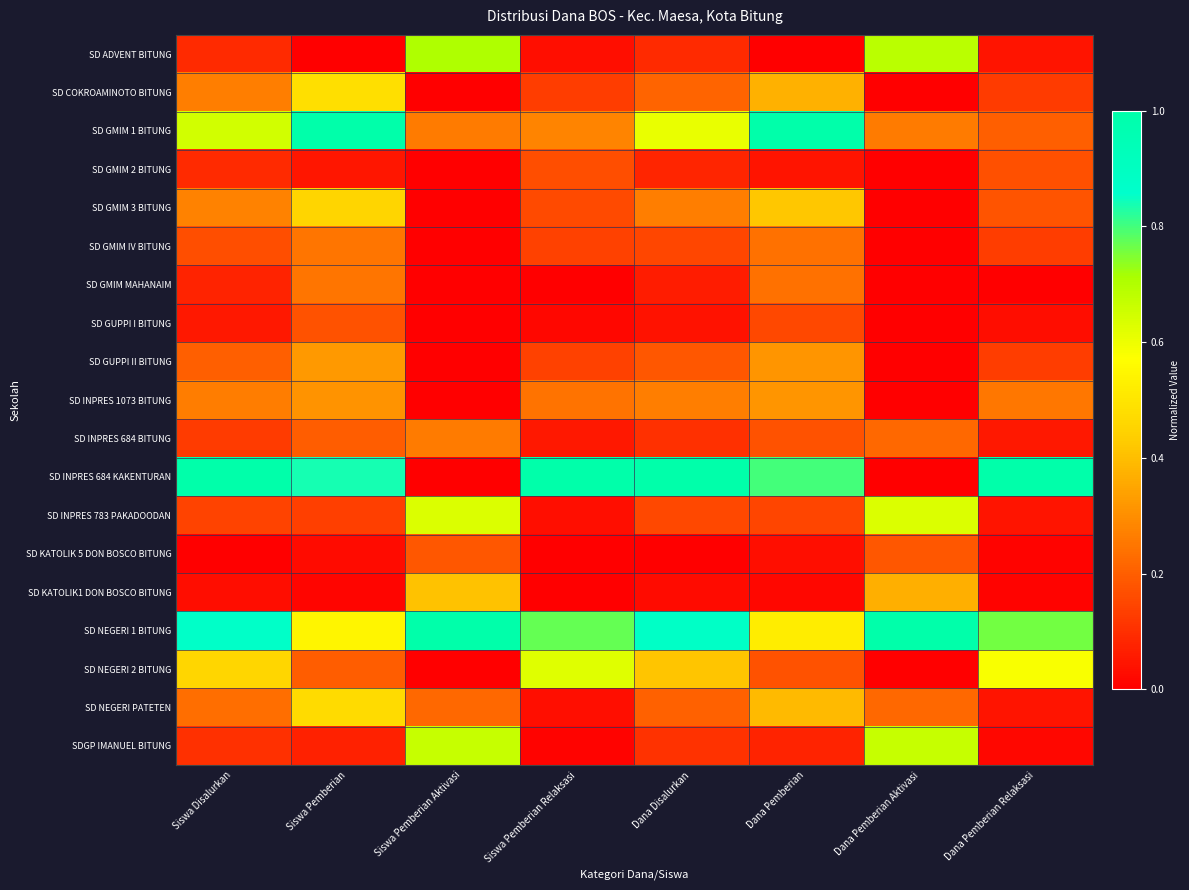

Reading left to right, transcribe all the data shown in this chart.

SD ADVENT BITUNG: Siswa Disalurkan=0.1	Siswa Pemberian=0.0	Siswa Pemberian Aktivasi=0.7	Siswa Pemberian Relaksasi=0.0	Dana Disalurkan=0.1	Dana Pemberian=0.0	Dana Pemberian Aktivasi=0.7	Dana Pemberian Relaksasi=0.0
SD COKROAMINOTO BITUNG: Siswa Disalurkan=0.3	Siswa Pemberian=0.5	Siswa Pemberian Aktivasi=0.0	Siswa Pemberian Relaksasi=0.1	Dana Disalurkan=0.2	Dana Pemberian=0.4	Dana Pemberian Aktivasi=0.0	Dana Pemberian Relaksasi=0.1
SD GMIM 1 BITUNG: Siswa Disalurkan=0.6	Siswa Pemberian=1.0	Siswa Pemberian Aktivasi=0.3	Siswa Pemberian Relaksasi=0.3	Dana Disalurkan=0.6	Dana Pemberian=1.0	Dana Pemberian Aktivasi=0.3	Dana Pemberian Relaksasi=0.2
SD GMIM 2 BITUNG: Siswa Disalurkan=0.1	Siswa Pemberian=0.0	Siswa Pemberian Aktivasi=0.0	Siswa Pemberian Relaksasi=0.2	Dana Disalurkan=0.1	Dana Pemberian=0.0	Dana Pemberian Aktivasi=0.0	Dana Pemberian Relaksasi=0.2
SD GMIM 3 BITUNG: Siswa Disalurkan=0.3	Siswa Pemberian=0.5	Siswa Pemberian Aktivasi=0.0	Siswa Pemberian Relaksasi=0.2	Dana Disalurkan=0.3	Dana Pemberian=0.4	Dana Pemberian Aktivasi=0.0	Dana Pemberian Relaksasi=0.2
SD GMIM IV BITUNG: Siswa Disalurkan=0.2	Siswa Pemberian=0.2	Siswa Pemberian Aktivasi=0.0	Siswa Pemberian Relaksasi=0.1	Dana Disalurkan=0.1	Dana Pemberian=0.2	Dana Pemberian Aktivasi=0.0	Dana Pemberian Relaksasi=0.1
SD GMIM MAHANAIM: Siswa Disalurkan=0.1	Siswa Pemberian=0.2	Siswa Pemberian Aktivasi=0.0	Siswa Pemberian Relaksasi=0.0	Dana Disalurkan=0.1	Dana Pemberian=0.2	Dana Pemberian Aktivasi=0.0	Dana Pemberian Relaksasi=0.0
SD GUPPI I BITUNG: Siswa Disalurkan=0.1	Siswa Pemberian=0.2	Siswa Pemberian Aktivasi=0.0	Siswa Pemberian Relaksasi=0.0	Dana Disalurkan=0.0	Dana Pemberian=0.2	Dana Pemberian Aktivasi=0.0	Dana Pemberian Relaksasi=0.0
SD GUPPI II BITUNG: Siswa Disalurkan=0.2	Siswa Pemberian=0.3	Siswa Pemberian Aktivasi=0.0	Siswa Pemberian Relaksasi=0.1	Dana Disalurkan=0.2	Dana Pemberian=0.3	Dana Pemberian Aktivasi=0.0	Dana Pemberian Relaksasi=0.1
SD INPRES 1073 BITUNG: Siswa Disalurkan=0.3	Siswa Pemberian=0.3	Siswa Pemberian Aktivasi=0.0	Siswa Pemberian Relaksasi=0.2	Dana Disalurkan=0.3	Dana Pemberian=0.3	Dana Pemberian Aktivasi=0.0	Dana Pemberian Relaksasi=0.3
SD INPRES 684 BITUNG: Siswa Disalurkan=0.1	Siswa Pemberian=0.2	Siswa Pemberian Aktivasi=0.3	Siswa Pemberian Relaksasi=0.1	Dana Disalurkan=0.1	Dana Pemberian=0.2	Dana Pemberian Aktivasi=0.2	Dana Pemberian Relaksasi=0.1
SD INPRES 684 KAKENTURAN: Siswa Disalurkan=1.0	Siswa Pemberian=0.8	Siswa Pemberian Aktivasi=0.0	Siswa Pemberian Relaksasi=1.0	Dana Disalurkan=1.0	Dana Pemberian=0.8	Dana Pemberian Aktivasi=0.0	Dana Pemberian Relaksasi=1.0
SD INPRES 783 PAKADOODAN: Siswa Disalurkan=0.1	Siswa Pemberian=0.1	Siswa Pemberian Aktivasi=0.6	Siswa Pemberian Relaksasi=0.0	Dana Disalurkan=0.2	Dana Pemberian=0.1	Dana Pemberian Aktivasi=0.6	Dana Pemberian Relaksasi=0.0
SD KATOLIK 5 DON BOSCO BITUNG: Siswa Disalurkan=0.0	Siswa Pemberian=0.0	Siswa Pemberian Aktivasi=0.2	Siswa Pemberian Relaksasi=0.0	Dana Disalurkan=0.0	Dana Pemberian=0.0	Dana Pemberian Aktivasi=0.2	Dana Pemberian Relaksasi=0.0
SD KATOLIK1 DON BOSCO BITUNG: Siswa Disalurkan=0.0	Siswa Pemberian=0.0	Siswa Pemberian Aktivasi=0.4	Siswa Pemberian Relaksasi=0.0	Dana Disalurkan=0.0	Dana Pemberian=0.0	Dana Pemberian Aktivasi=0.4	Dana Pemberian Relaksasi=0.0
SD NEGERI 1 BITUNG: Siswa Disalurkan=0.9	Siswa Pemberian=0.5	Siswa Pemberian Aktivasi=1.0	Siswa Pemberian Relaksasi=0.8	Dana Disalurkan=0.9	Dana Pemberian=0.5	Dana Pemberian Aktivasi=1.0	Dana Pemberian Relaksasi=0.8
SD NEGERI 2 BITUNG: Siswa Disalurkan=0.5	Siswa Pemberian=0.2	Siswa Pemberian Aktivasi=0.0	Siswa Pemberian Relaksasi=0.6	Dana Disalurkan=0.4	Dana Pemberian=0.2	Dana Pemberian Aktivasi=0.0	Dana Pemberian Relaksasi=0.6
SD NEGERI PATETEN: Siswa Disalurkan=0.2	Siswa Pemberian=0.5	Siswa Pemberian Aktivasi=0.2	Siswa Pemberian Relaksasi=0.0	Dana Disalurkan=0.2	Dana Pemberian=0.4	Dana Pemberian Aktivasi=0.2	Dana Pemberian Relaksasi=0.0
SDGP IMANUEL BITUNG: Siswa Disalurkan=0.1	Siswa Pemberian=0.1	Siswa Pemberian Aktivasi=0.7	Siswa Pemberian Relaksasi=0.0	Dana Disalurkan=0.1	Dana Pemberian=0.1	Dana Pemberian Aktivasi=0.7	Dana Pemberian Relaksasi=0.0